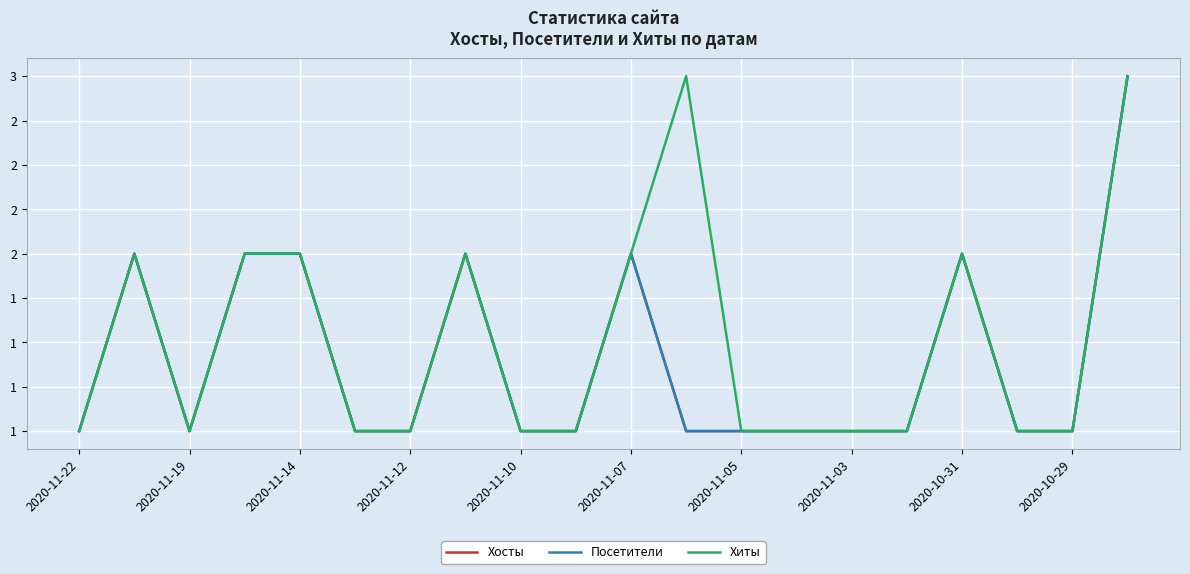

True or false: Хиты and Хосты cross at least once.

False